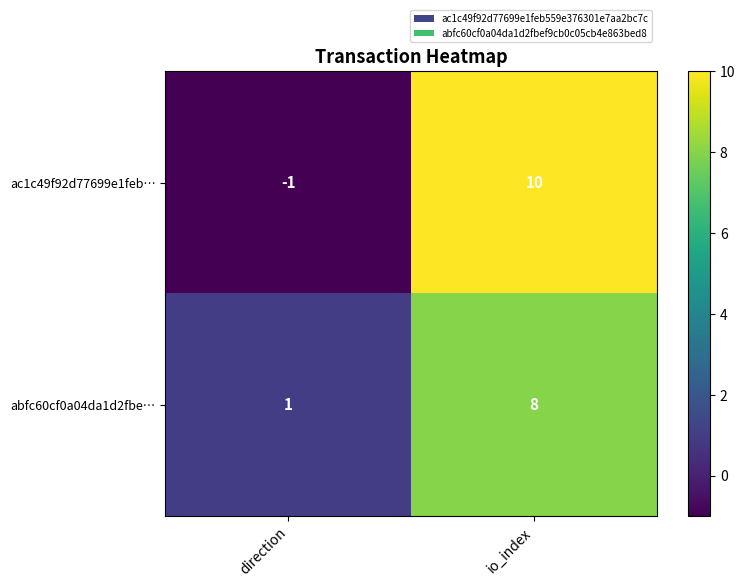

Where is abfc60cf0a04da1d2fbe… nearest to the value 4?

direction